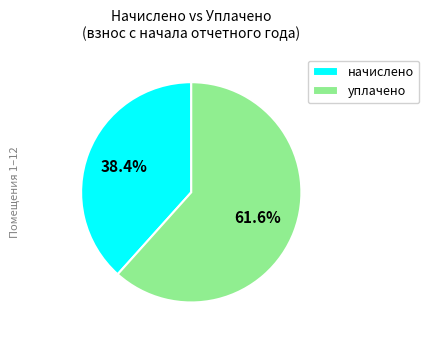

To the nearest percent, what is the average slice percentage?

50%